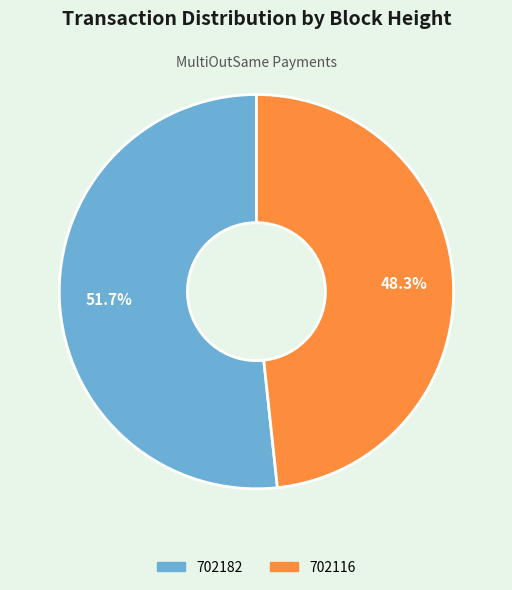

To the nearest percent, what is the difference between the largest and smallest slice percentages?

3%